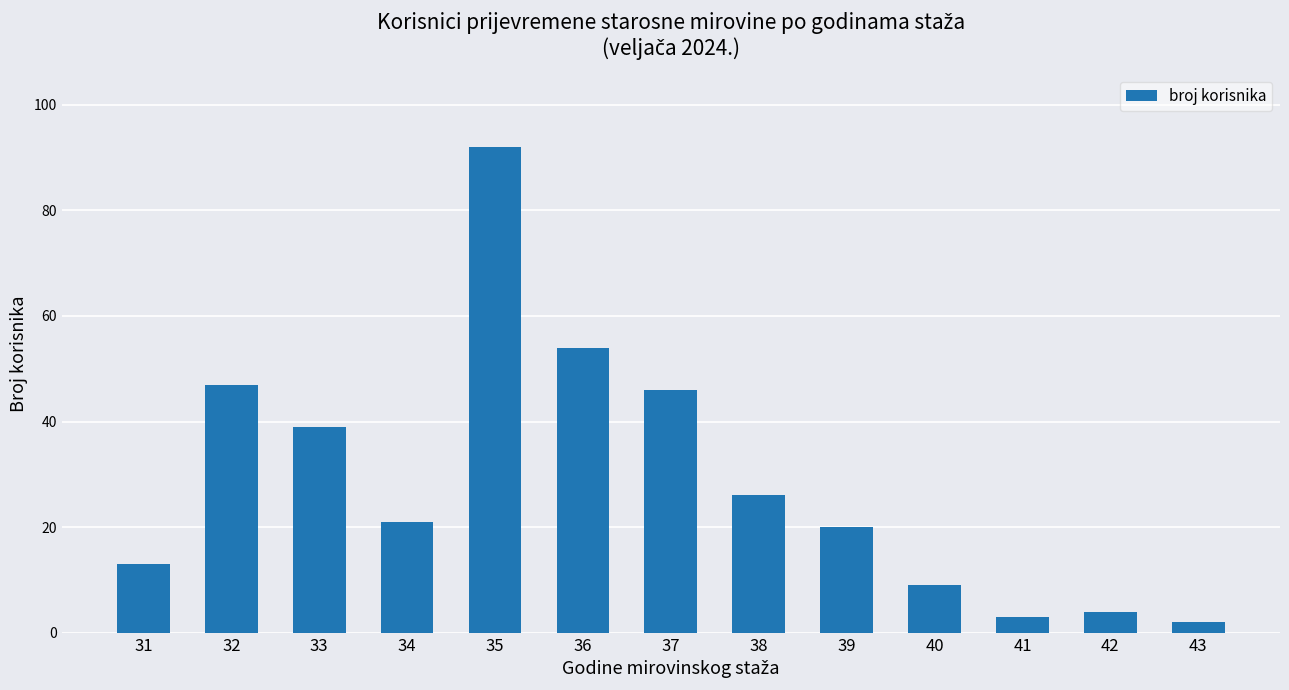

Does the chart contain any negative values?

No